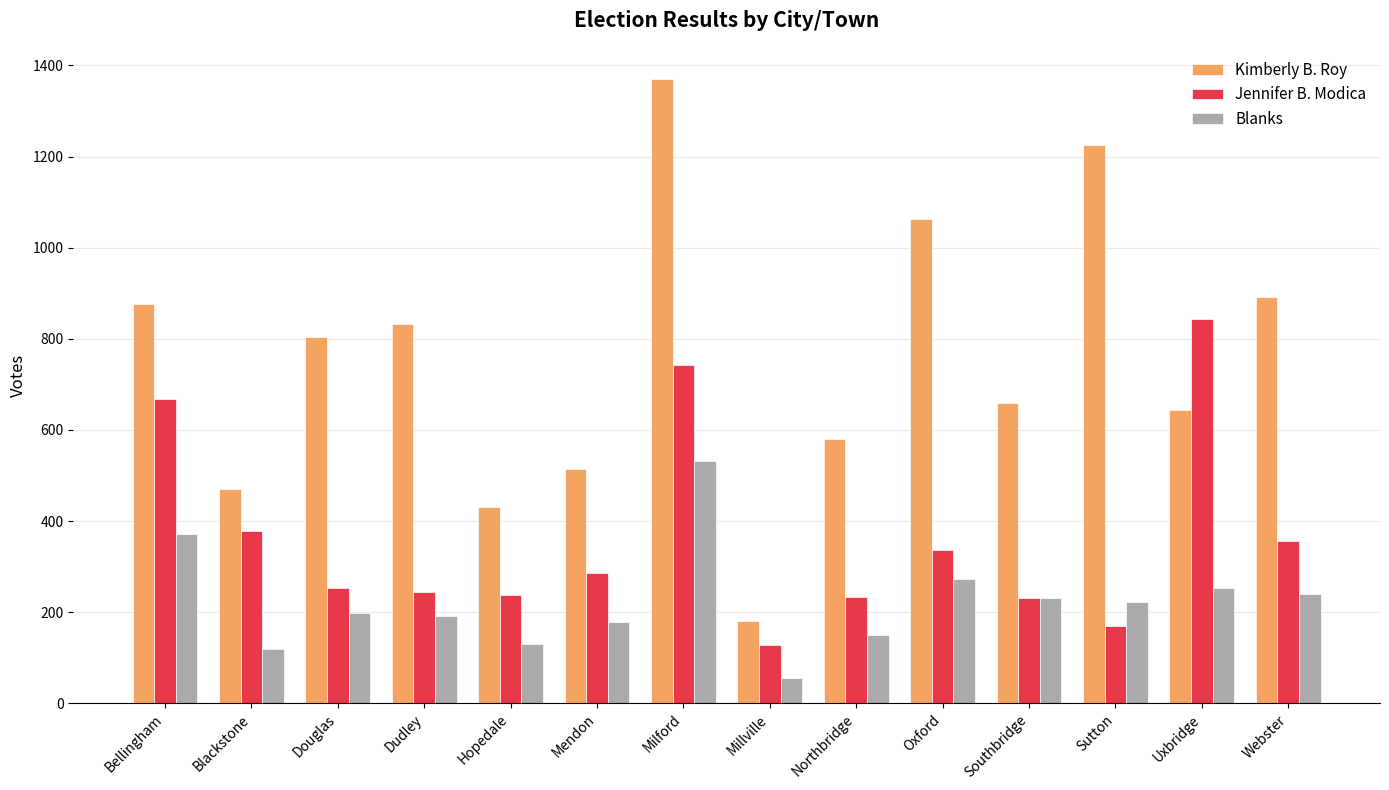

At how many categories does at least one series exceed 315?

13